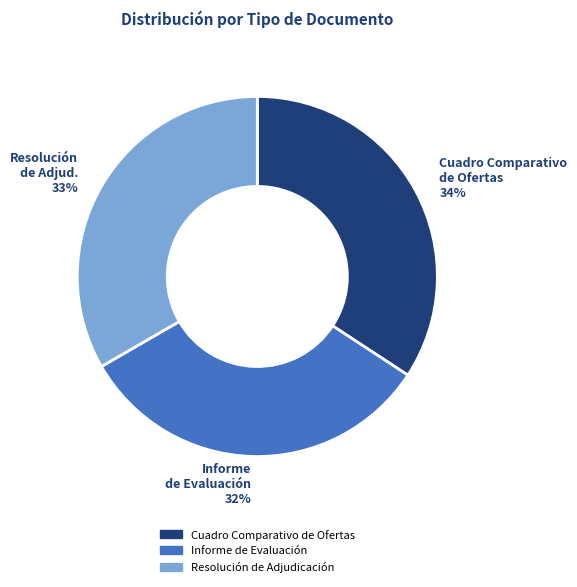

To the nearest percent, what portion does Resolución de Adjudicación represent?

33%